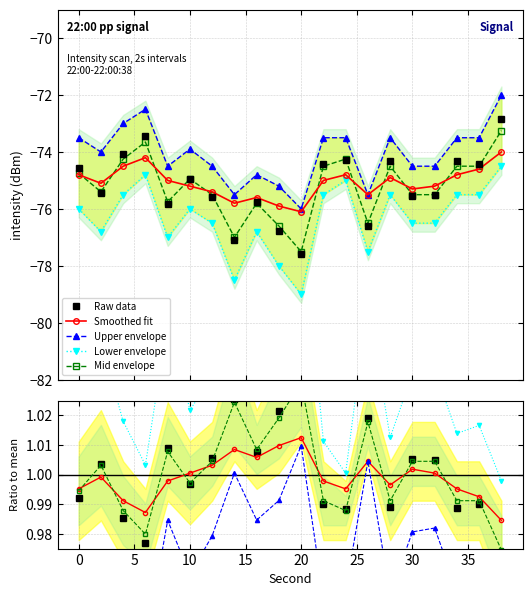

What is the difference between the upper_bound values at 6 and 28?

1.0